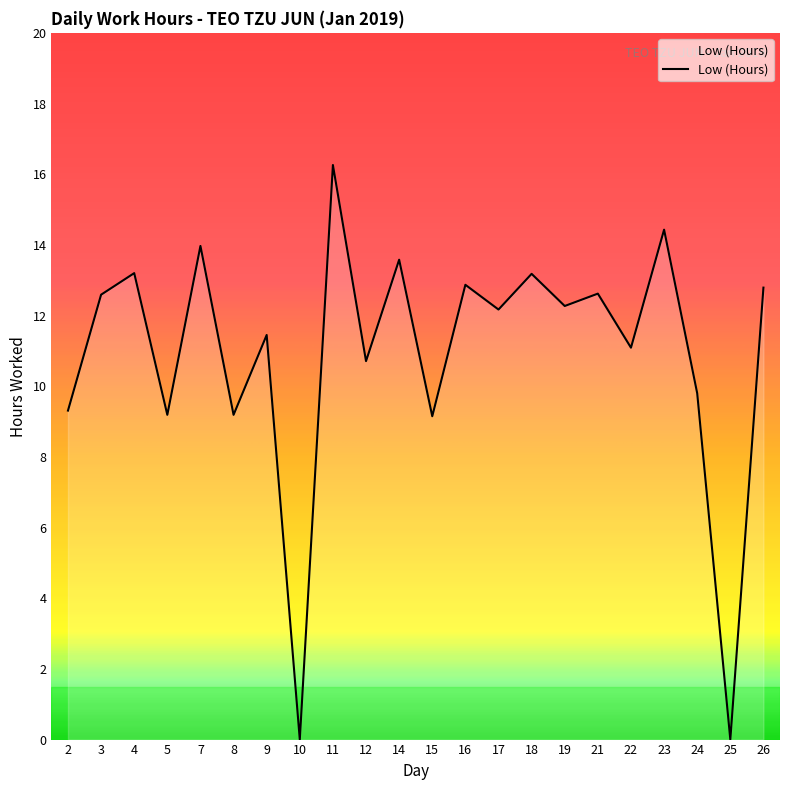

True or false: the data shows 18.9 at 23.

False